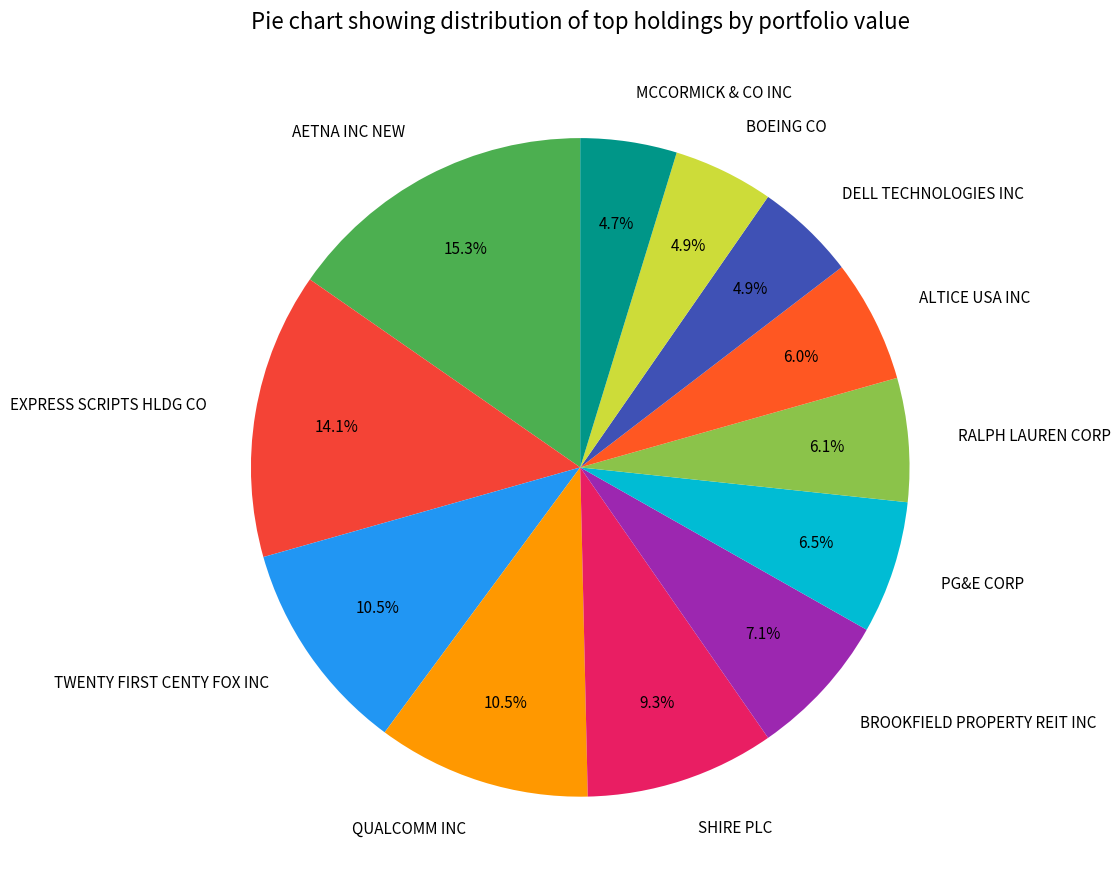

Does any single category account for the majority?

No